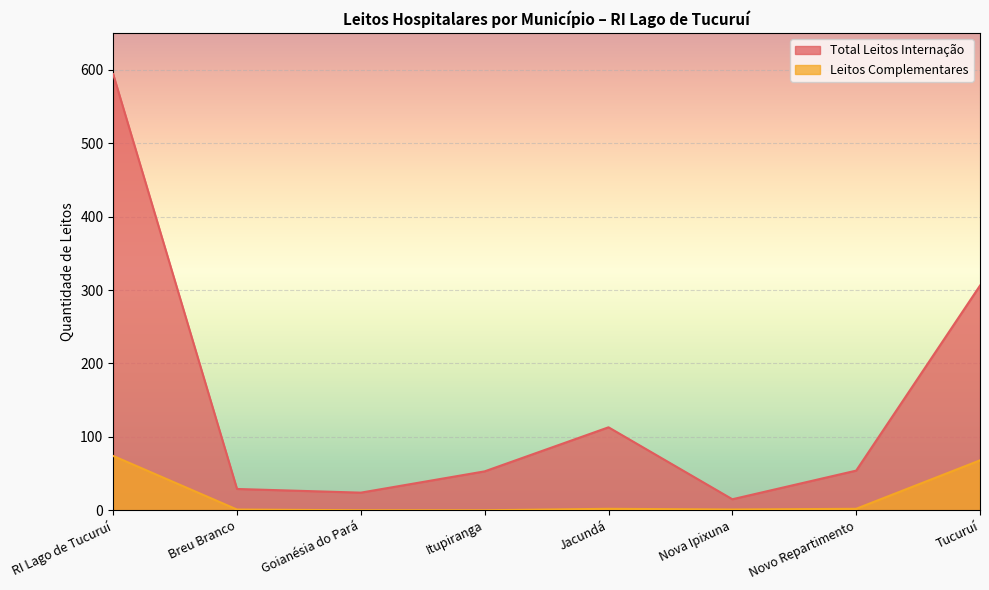

How many lines are shown in the chart?

2